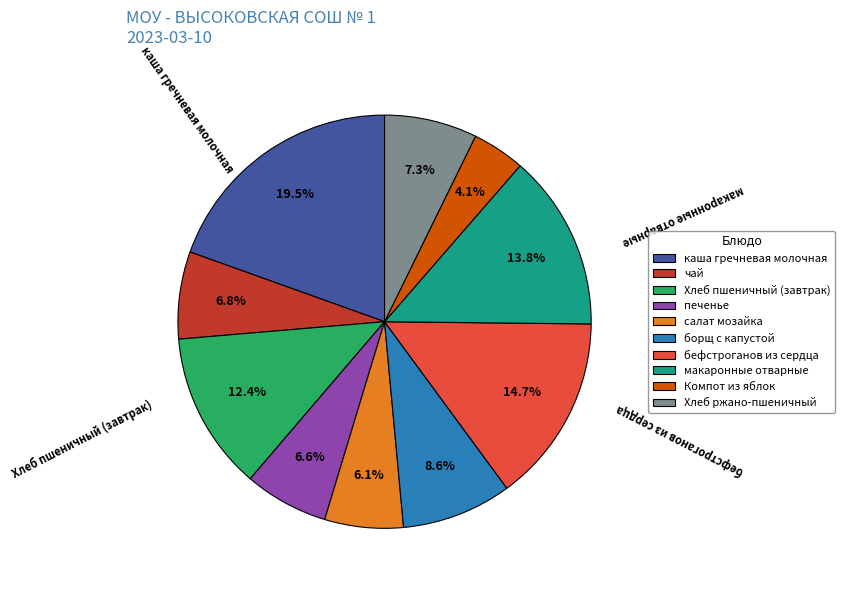

Is каша гречневая молочная the majority of the pie?

No